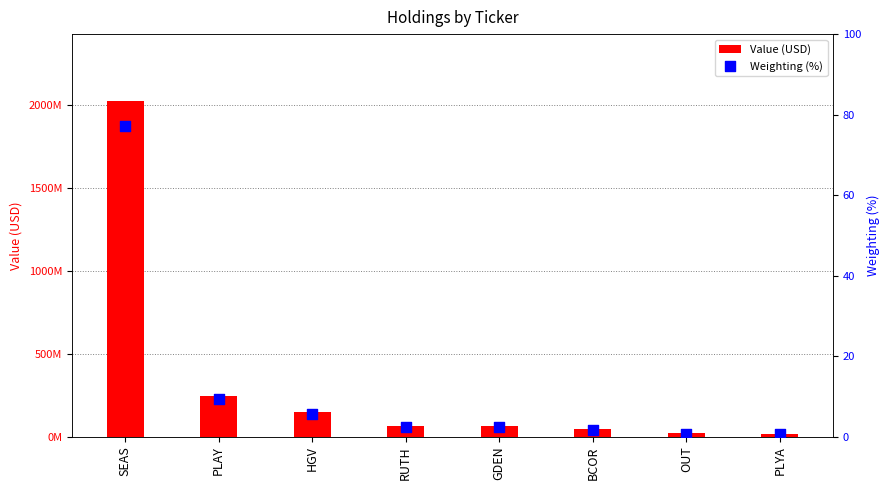

Which series has the widest spread of Y values?

Value (USD)